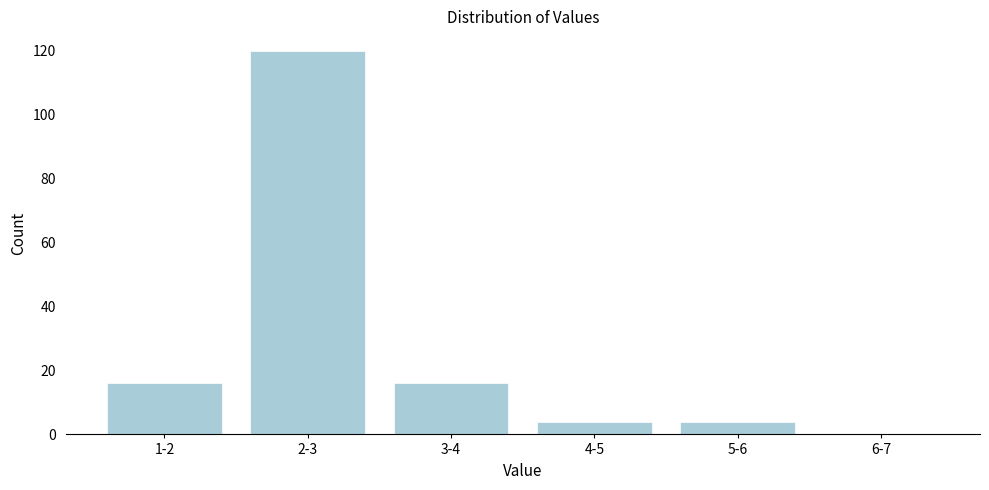

The chart shows a value of 4 at 4-5. True or false?

True